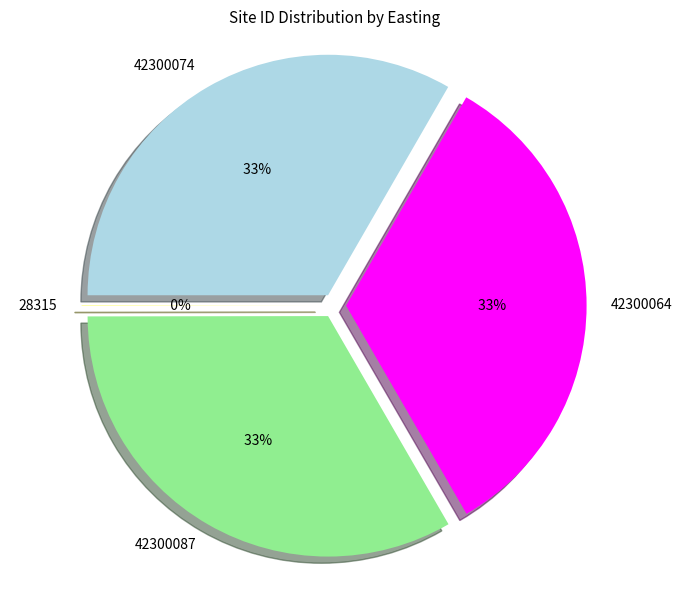

Does any single category account for the majority?

No